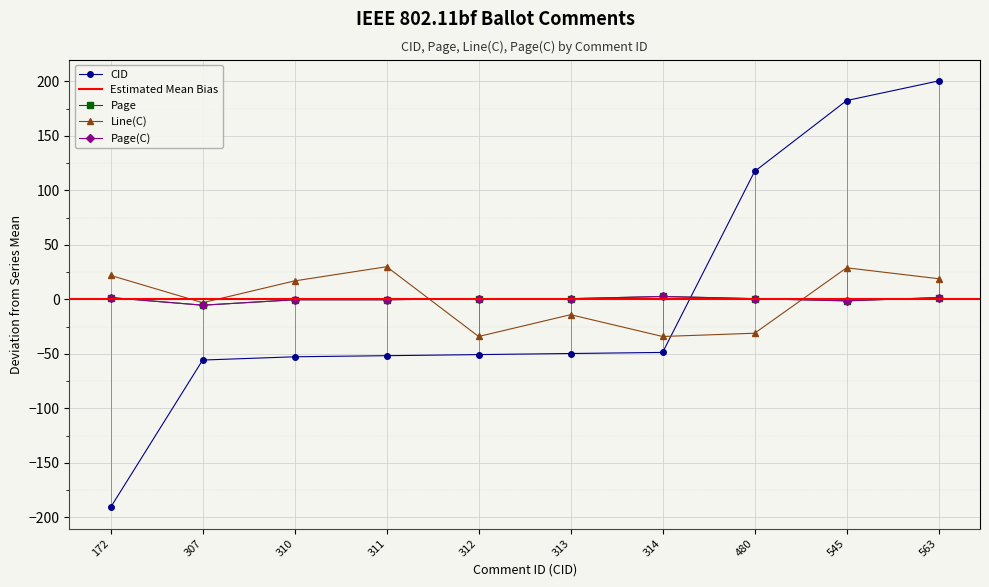

Which has a higher value, 307 or 311?

311